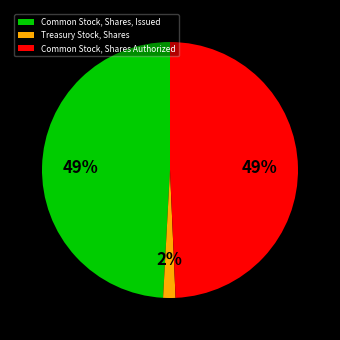

Which slice is the smallest?

Treasury Stock, Shares